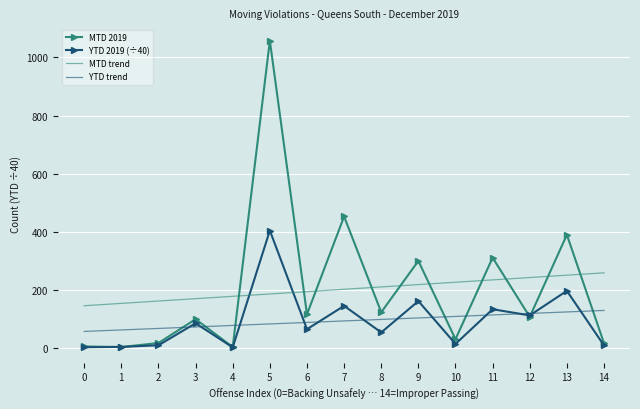

At which category does MTD 2019 reach its first local peak?

3